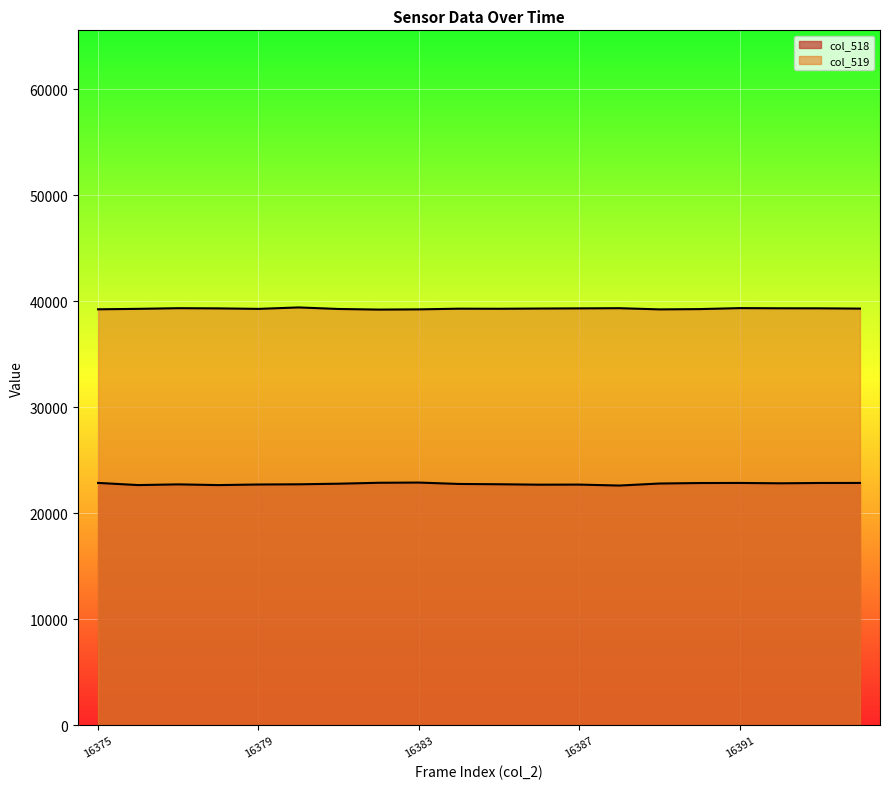

At which category does the chart reach its minimum across all series?

16388